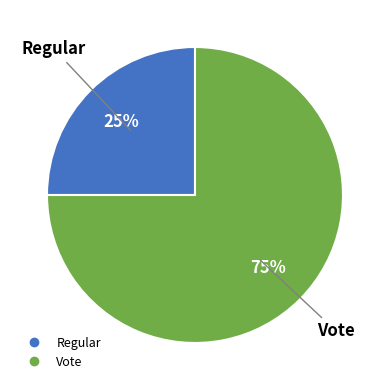

How many slices are in this pie chart?

2